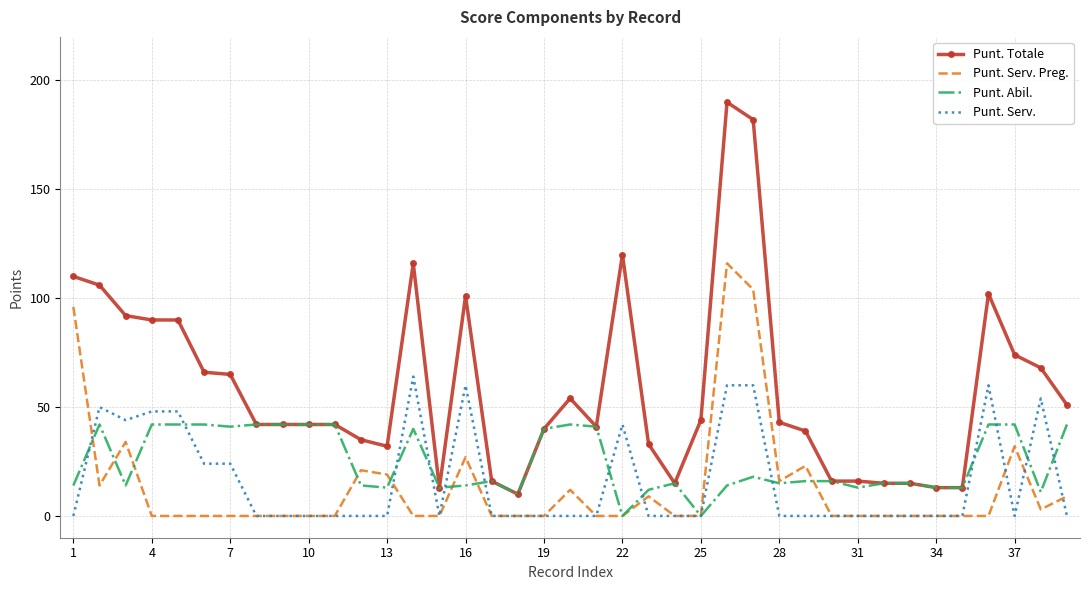

Which series has the widest spread of values?

Punt. Totale